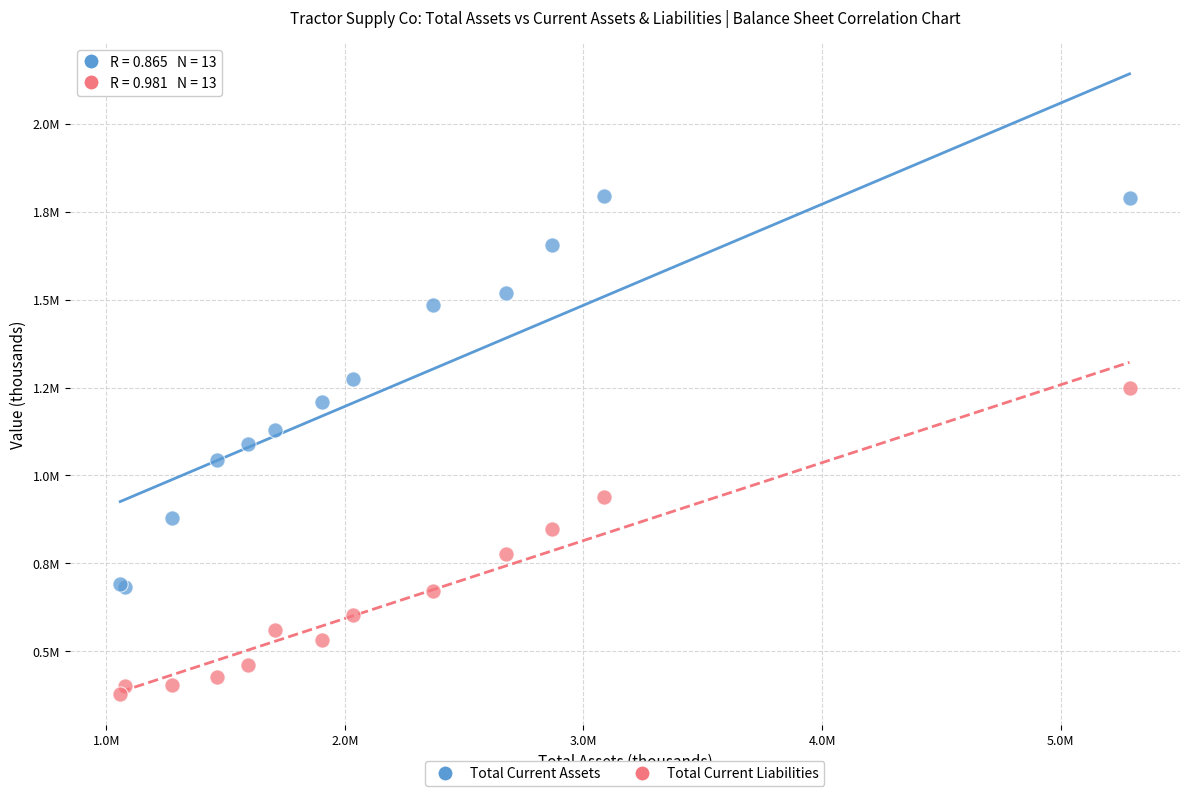

Which series contains the highest Y value?

Total Current Assets